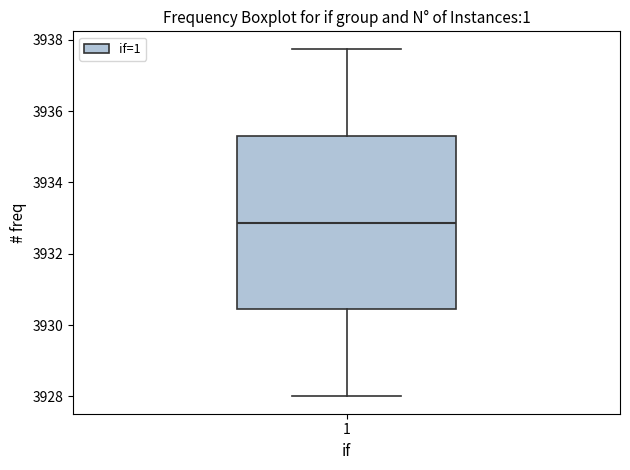

Transcribe this box plot: give where the median line is, the range the box spans, and where the two whiskers end, as read against the y-axis. The values are not printed on the chart, so give them approximately, as read against the axis.

median 3932.8, box 3930.4 to 3935.4, whiskers 3928.0 to 3937.8